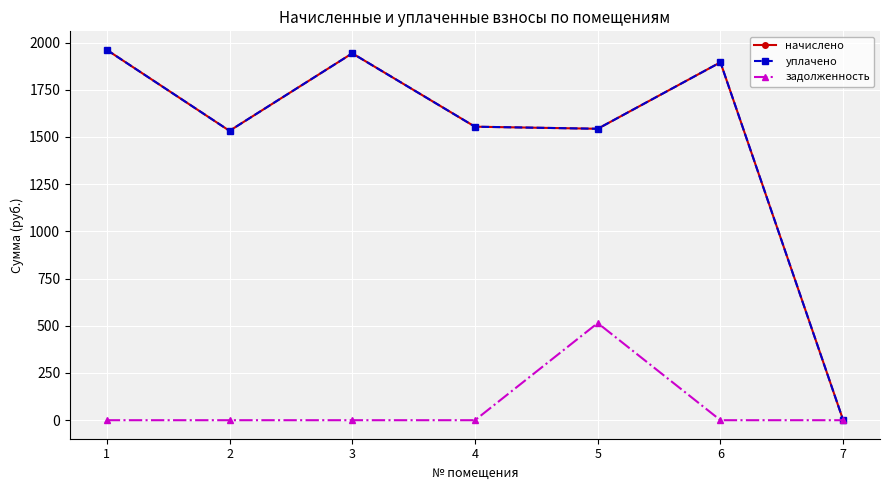

Between 3 and 6, which series saw the biggest shift?

начислено